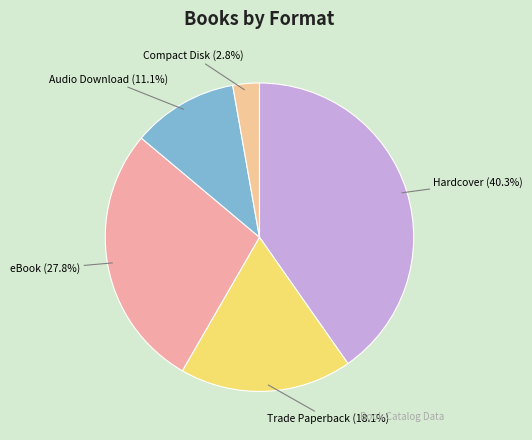

What percentage is NOT represented by Trade Paperback?

81.9%